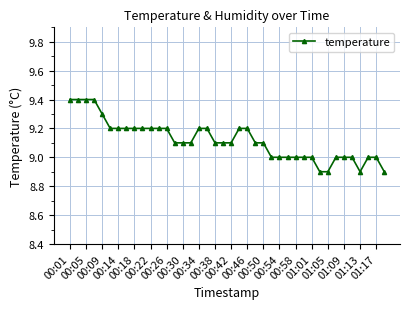

What is the value of the 33rd point from the left?

8.9